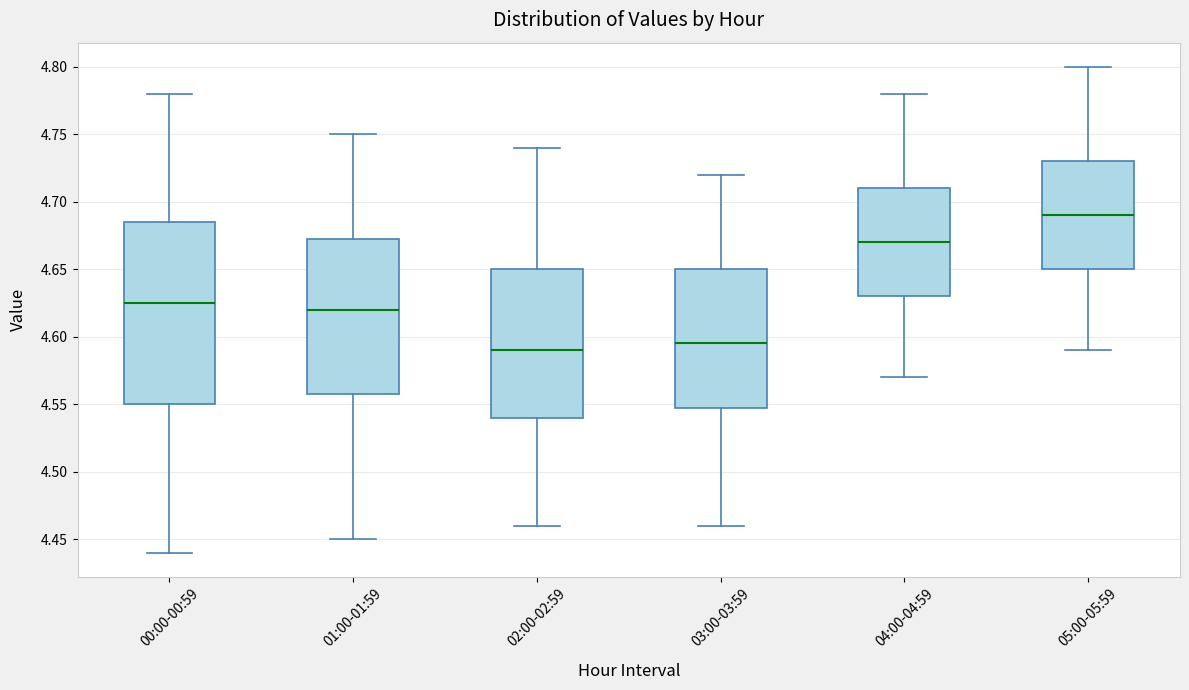

Which box's median line is the highest?

05:00-05:59